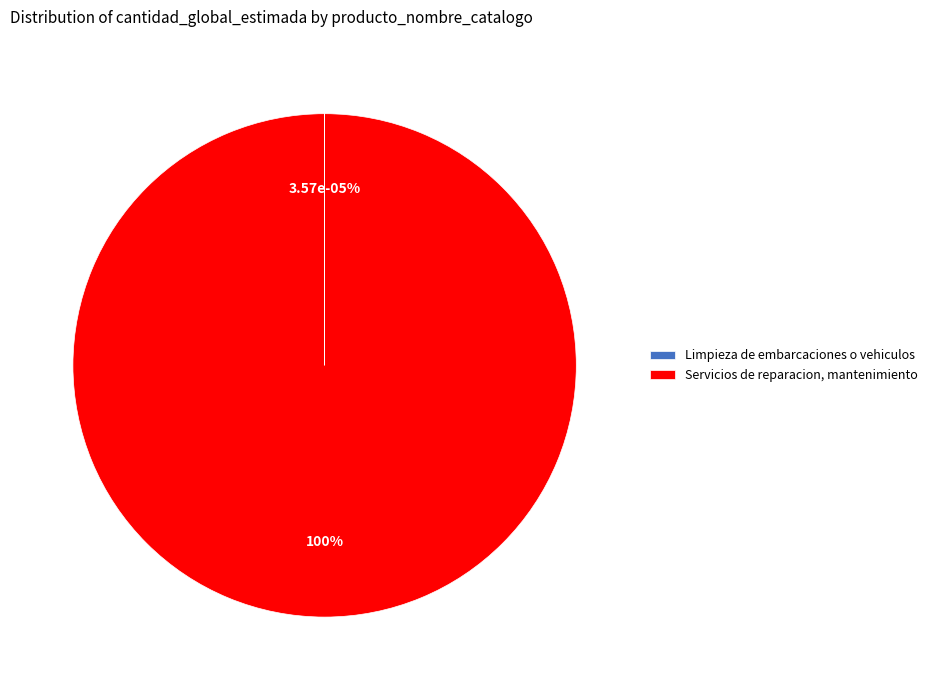

Is it true that Limpieza de embarcaciones o vehiculos is 0% of the pie?

True